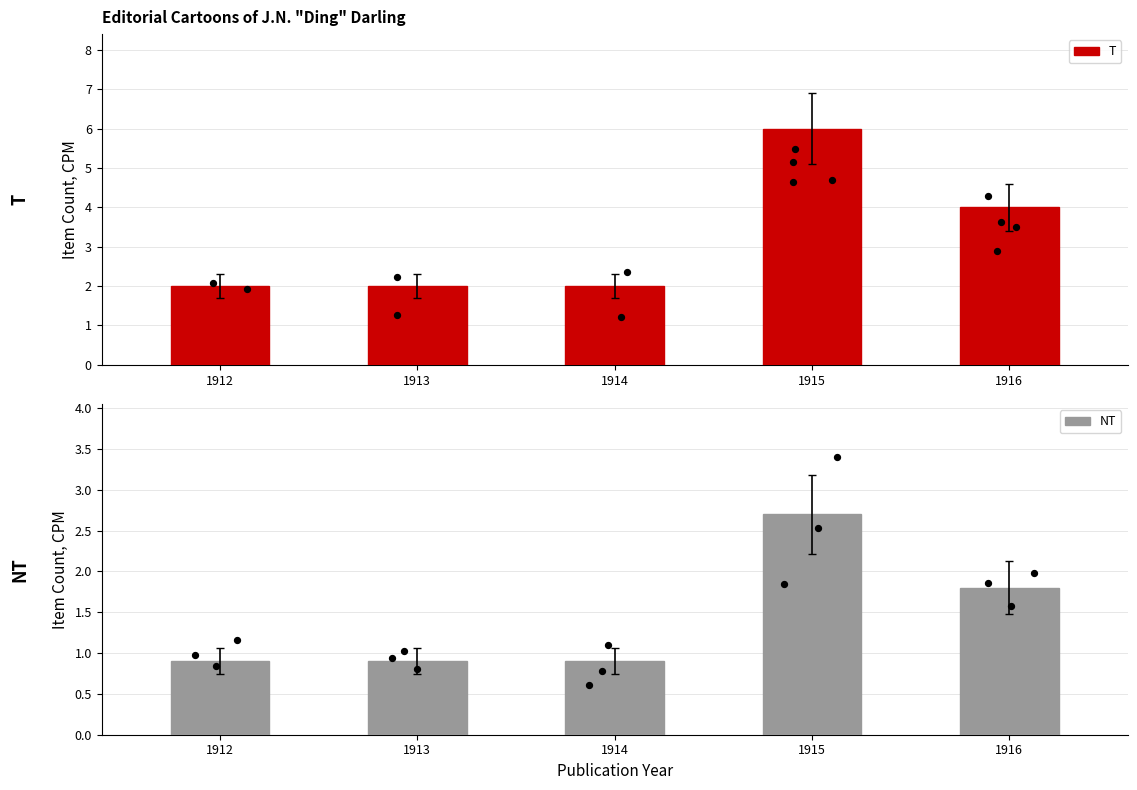

At how many categories does at least one series exceed 5?

1